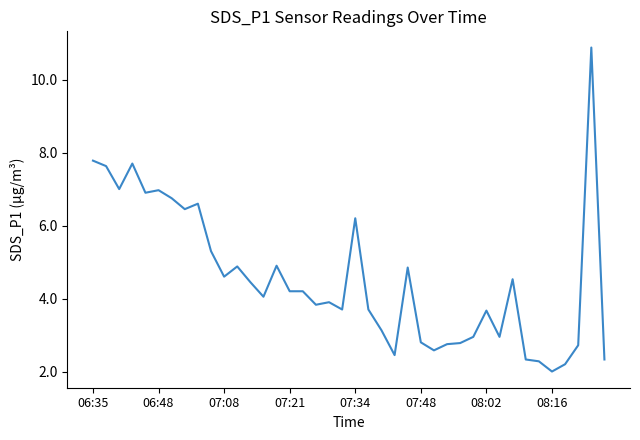

True or false: the data has more than 1 interior local peaks.

True